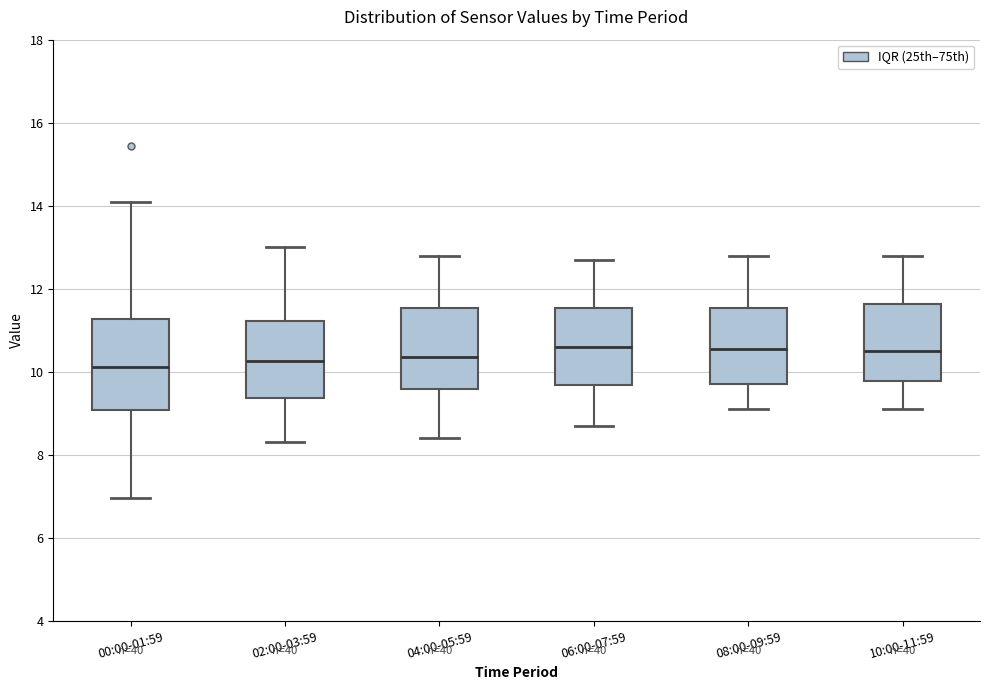

Reading left to right, transcribe this box plot: for each box, give where its median line is, the range the box spans, and where its two whiskers end, as read against the y-axis. The values are not printed on the chart, so give them approximately, as read against the axis.

00:00-01:59: median 10.2, box 9.0 to 11.2, whiskers 7.0 to 14.2
02:00-03:59: median 10.2, box 9.4 to 11.2, whiskers 8.4 to 13.0
04:00-05:59: median 10.4, box 9.6 to 11.6, whiskers 8.4 to 12.8
06:00-07:59: median 10.6, box 9.6 to 11.6, whiskers 8.8 to 12.8
08:00-09:59: median 10.6, box 9.8 to 11.6, whiskers 9.2 to 12.8
10:00-11:59: median 10.6, box 9.8 to 11.6, whiskers 9.2 to 12.8